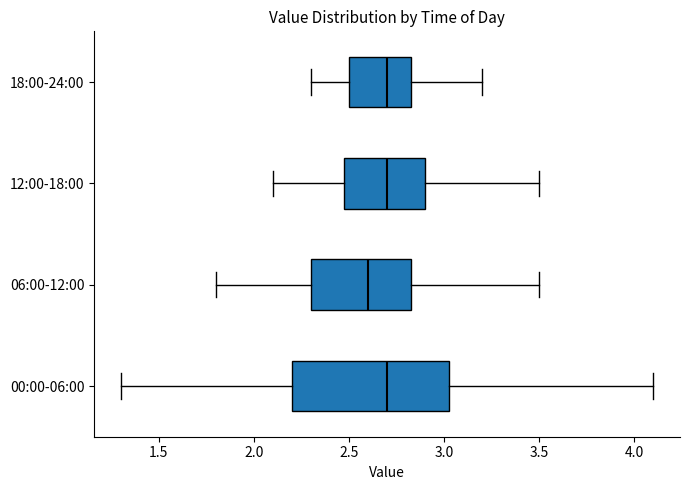

Reading bottom to top, read every box against the x-axis: the position of its median line, the range the box covers, and the ends of its whiskers. The values are not printed on the chart, so give them approximately, as read against the axis.

00:00-06:00: median 2.70, box 2.20 to 3.05, whiskers 1.30 to 4.10
06:00-12:00: median 2.60, box 2.30 to 2.85, whiskers 1.80 to 3.50
12:00-18:00: median 2.70, box 2.50 to 2.90, whiskers 2.10 to 3.50
18:00-24:00: median 2.70, box 2.50 to 2.85, whiskers 2.30 to 3.20